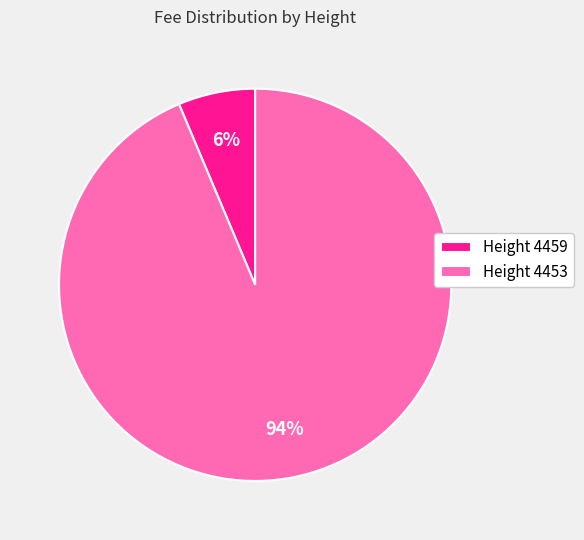

Which slice represents more than half of the pie?

Height 4453